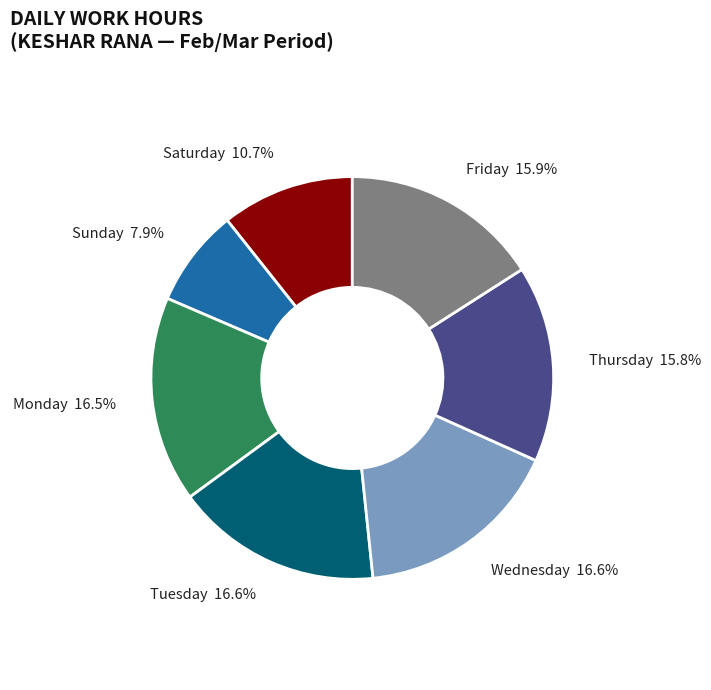

Is there a majority slice in this chart?

No